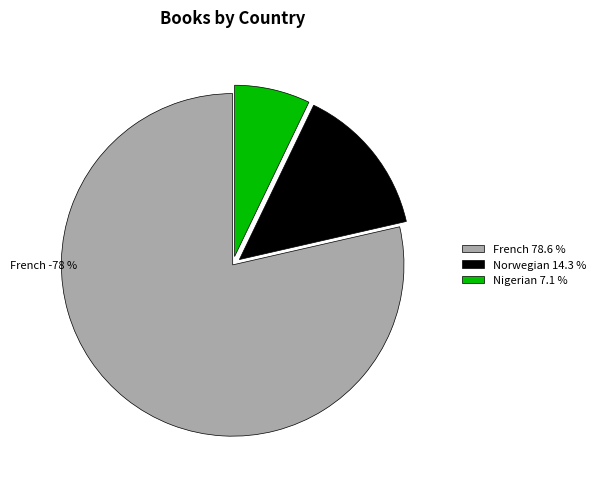

The Norwegian slice represents 29% of the pie. True or false?

False